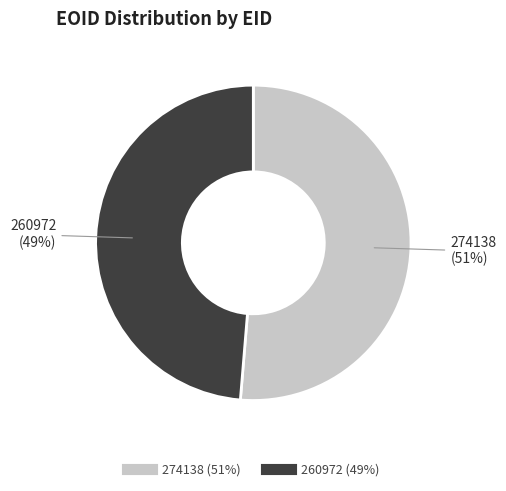

Combined, do 274138 and 260972 account for over 50%?

Yes